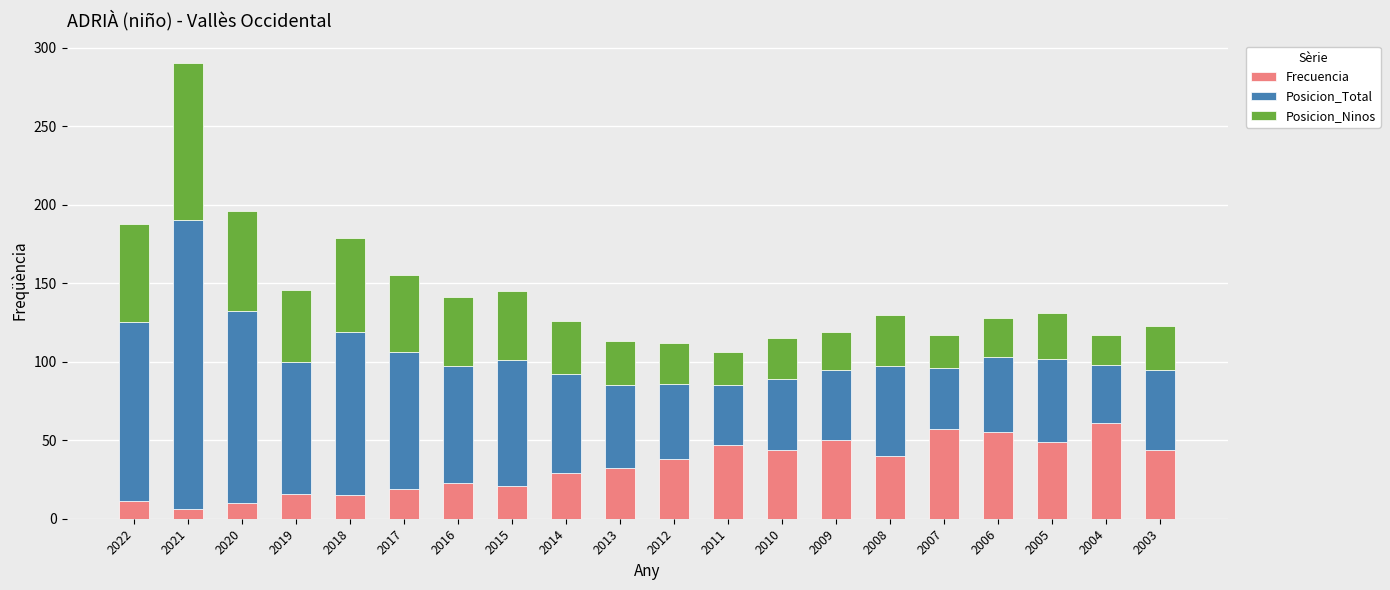

At which category is the sum across all series the highest?

2021